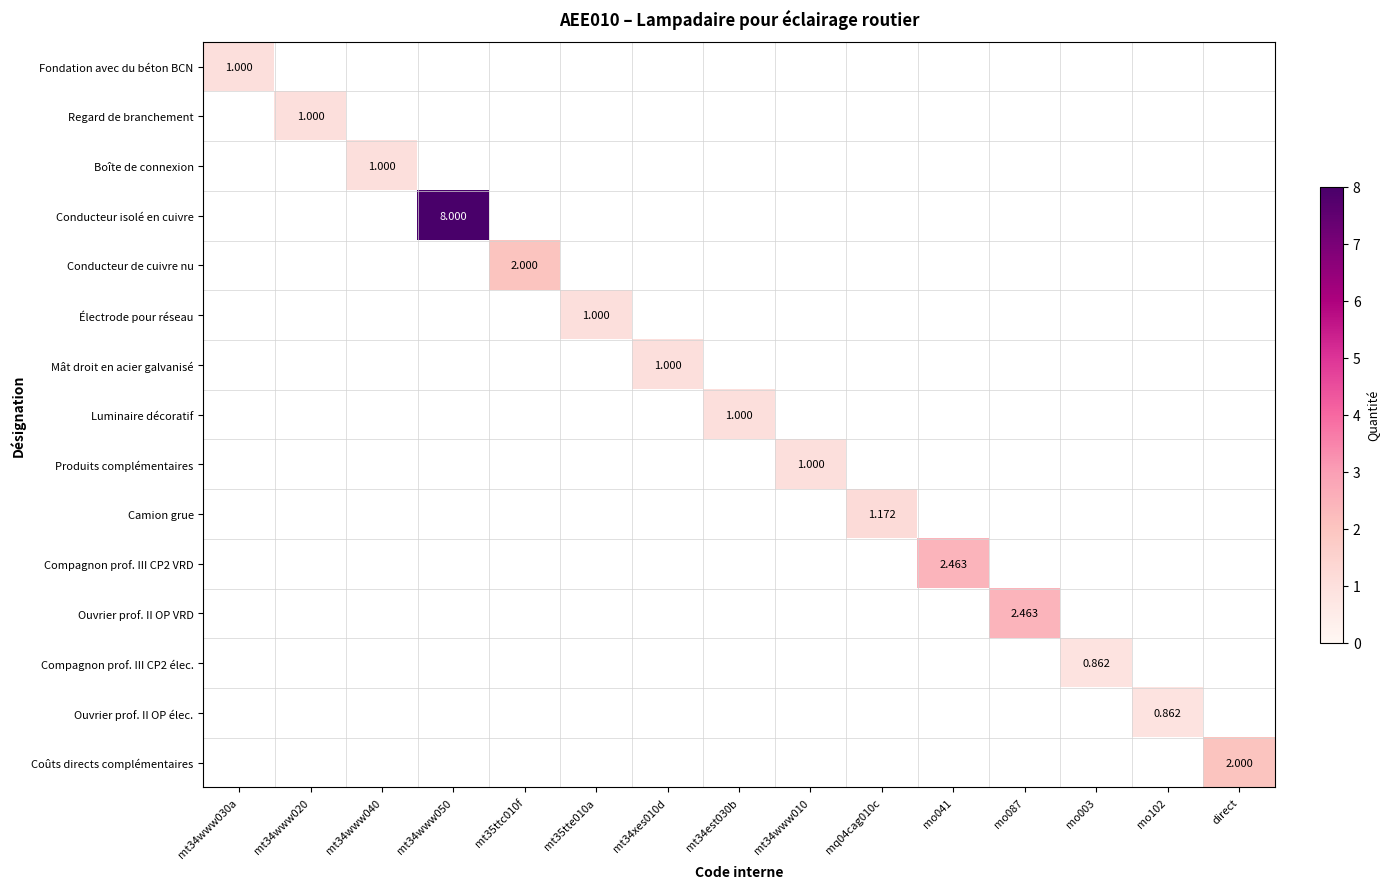

What is the minimum value shown in the chart?

0.9